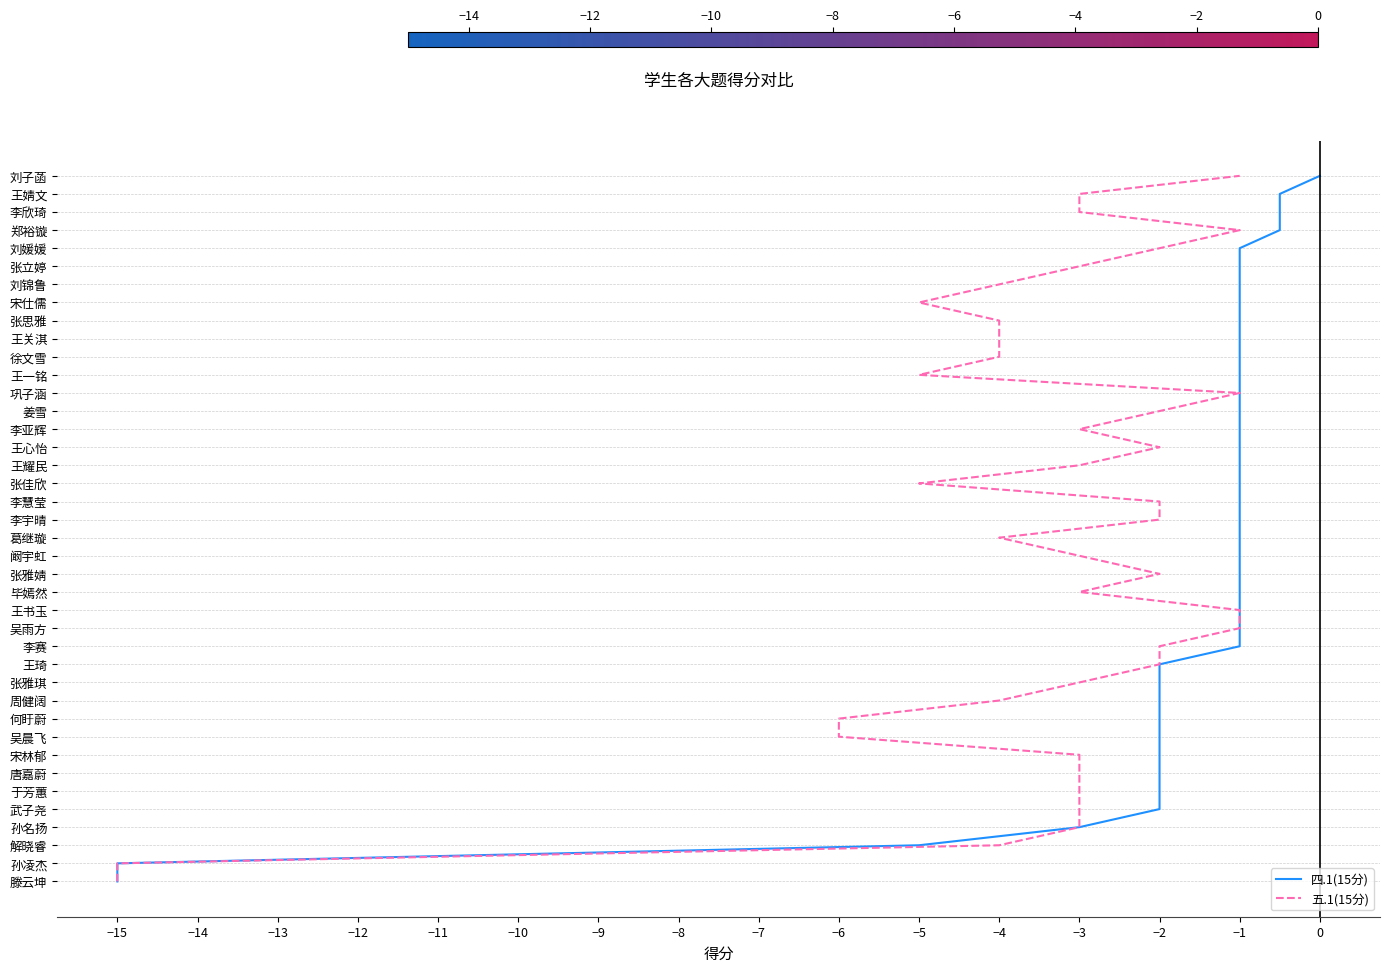

How many lines are shown in the chart?

2